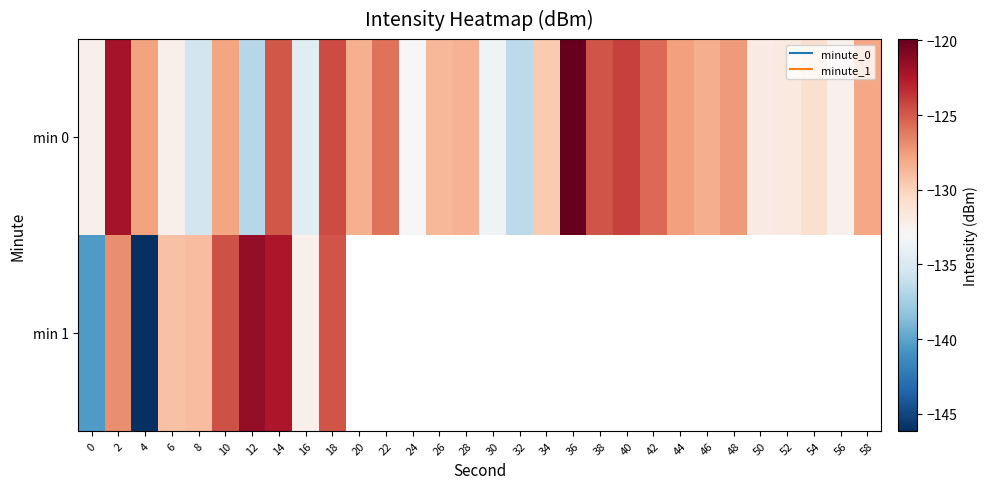

Rank the series by their maximum value, from lowest to highest.

min 1, min 0